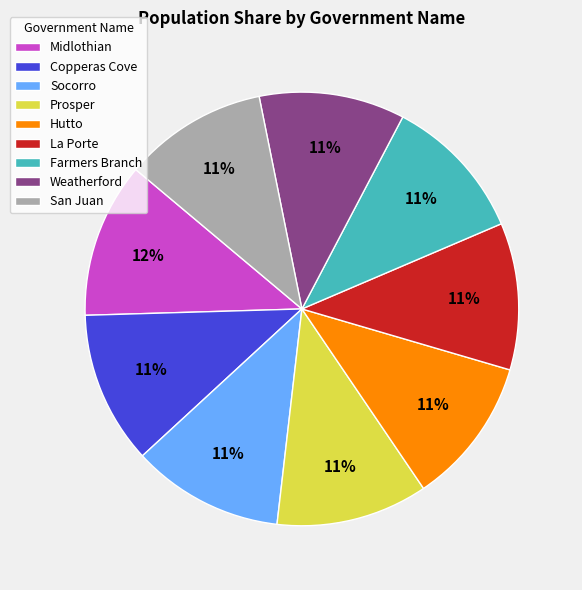

Count the number of slices in the pie.

9